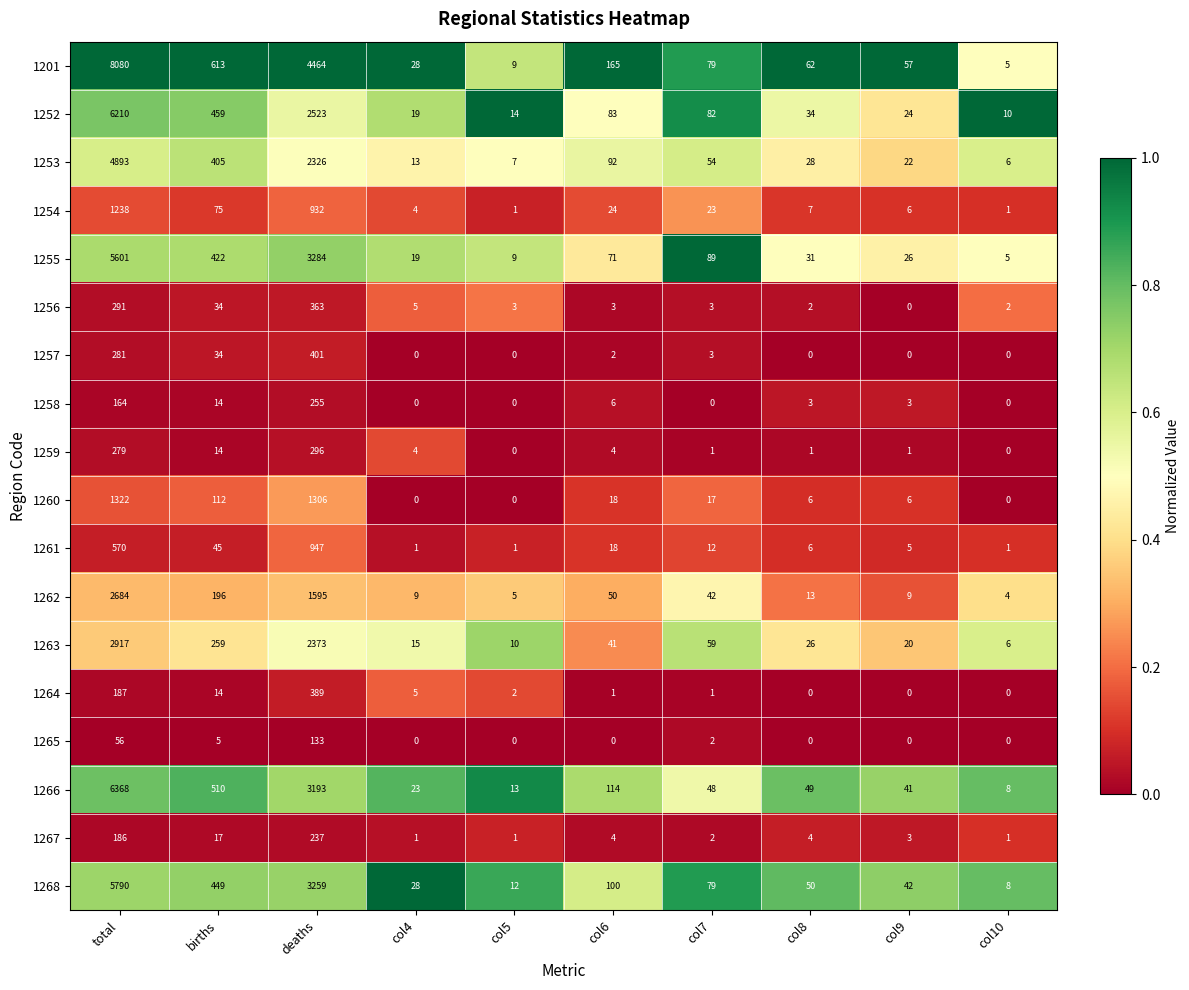

What is the maximum value shown in the chart?

8080